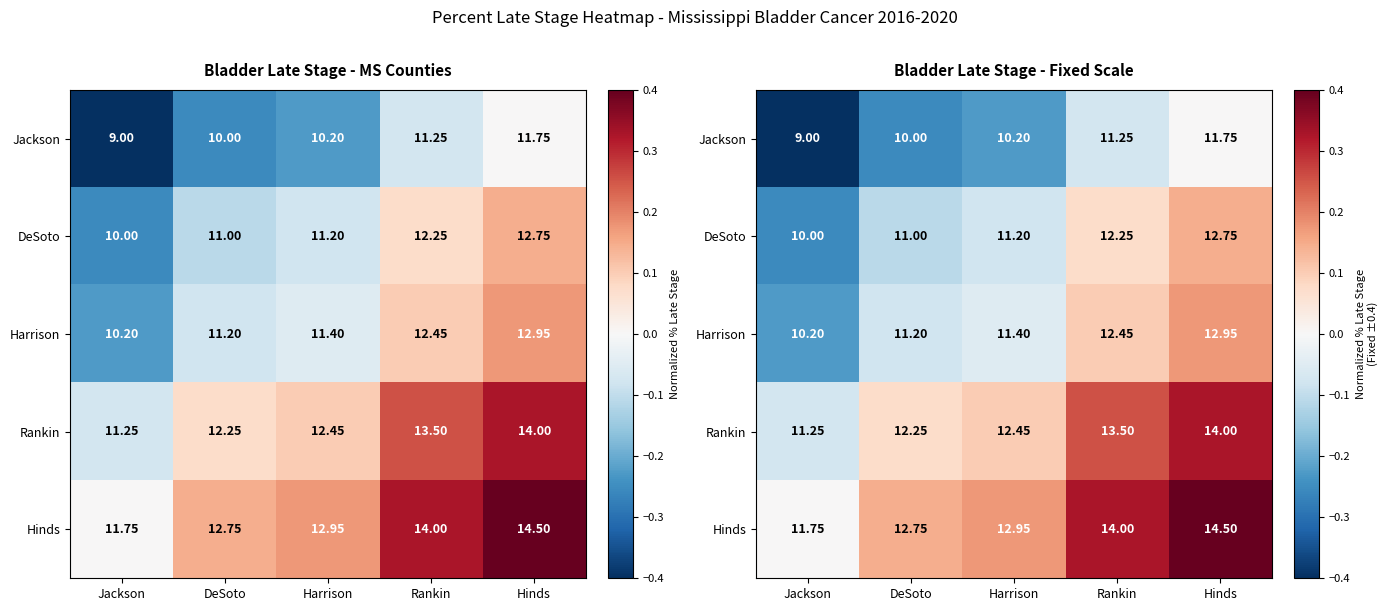

How many values in the Rankin series exceed 0?

4